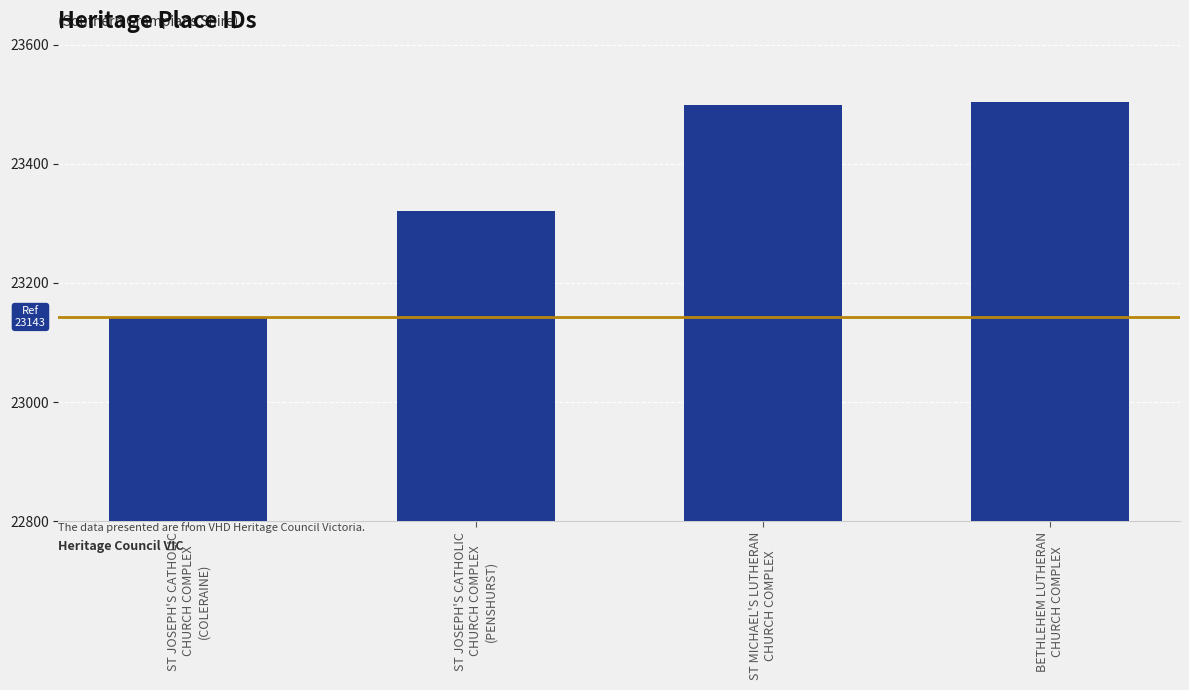

What is the difference between the maximum and minimum values?

361